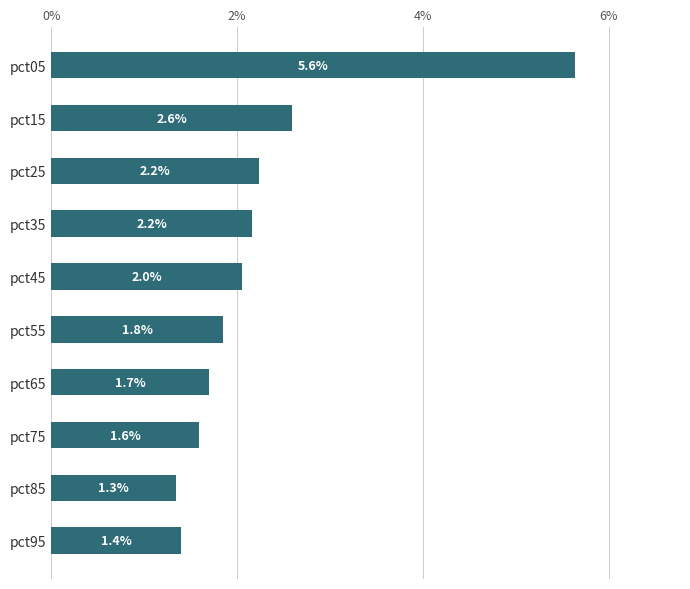

Between pct55 and pct25, which is larger?

pct25